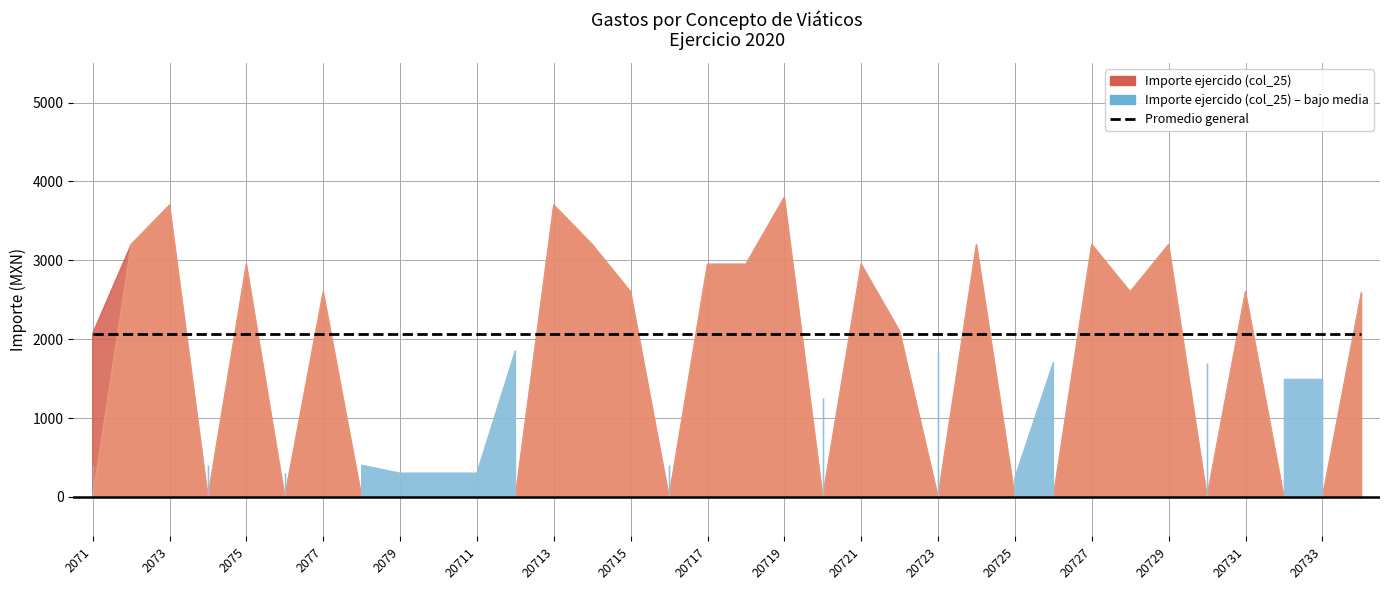

In Importe ejercido (col_25), how many points are lower than both neighbors (excluding endpoints)?

8